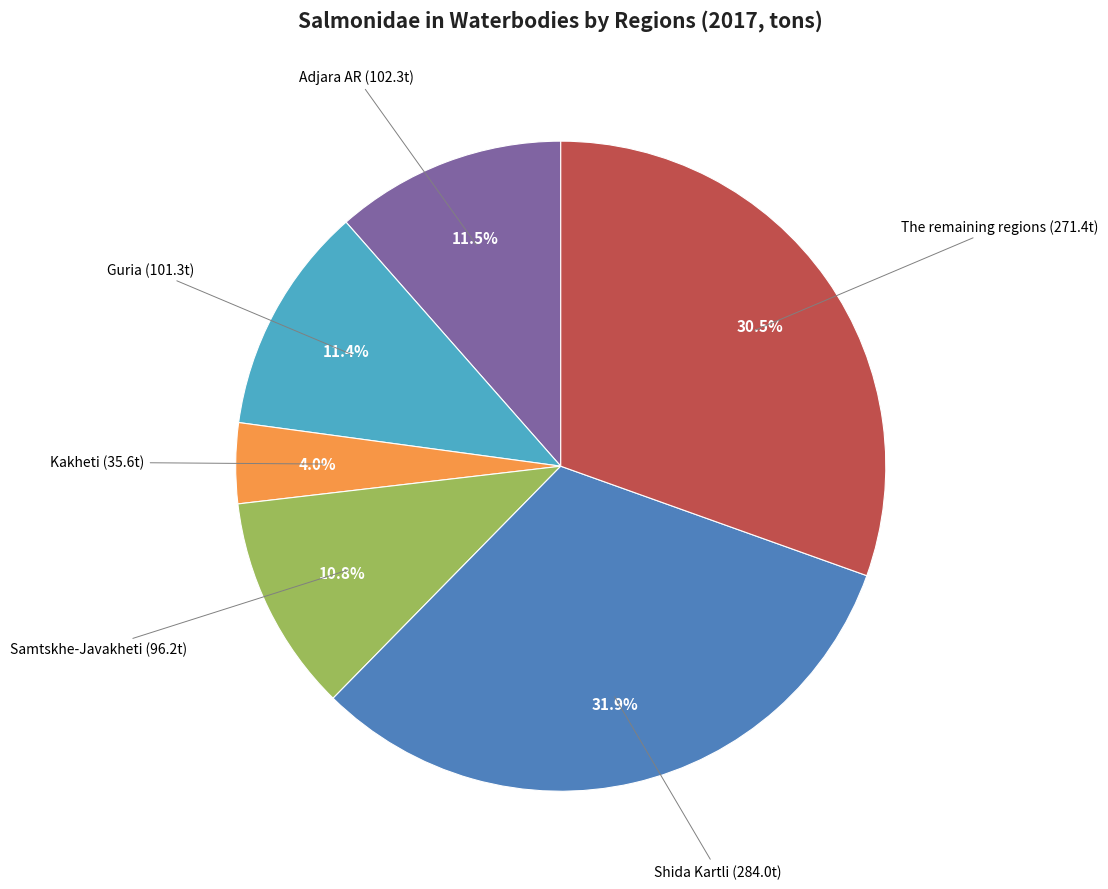

Is there a majority slice in this chart?

No